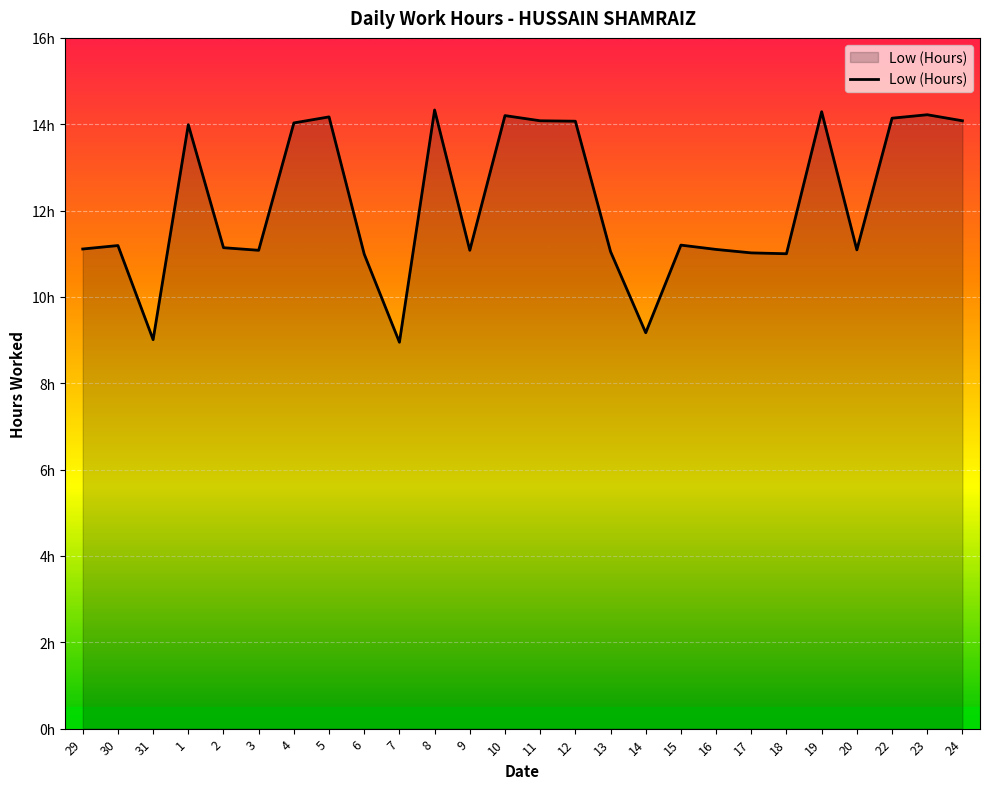

Where is the first local minimum?

31